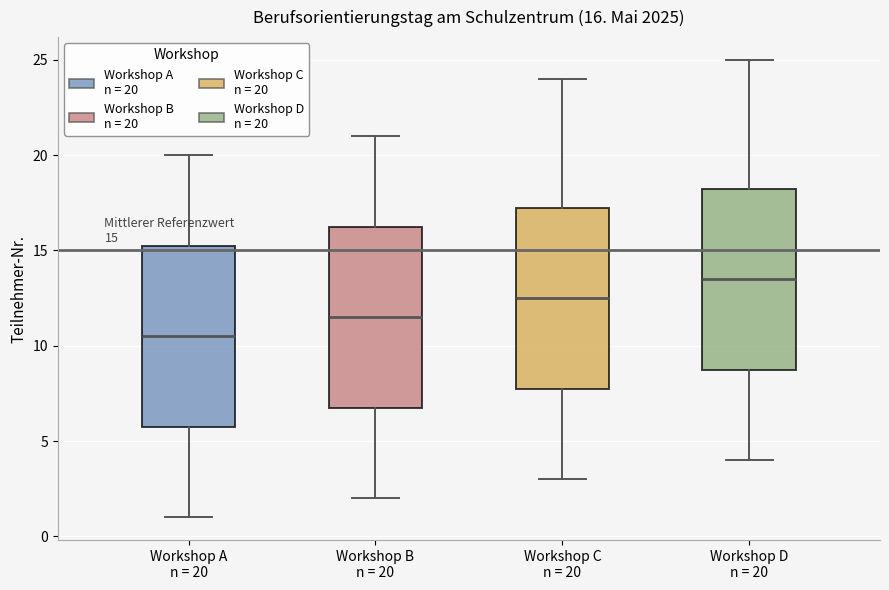

Which box's median line is the lowest?

Workshop A n = 20